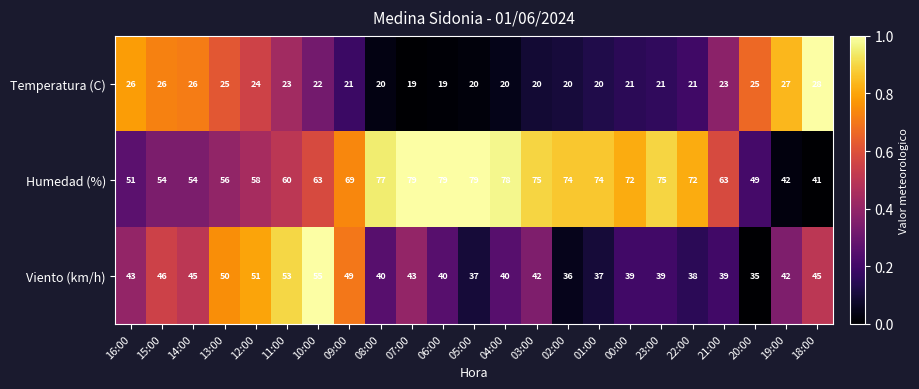

List the series in order of their peak value, highest first.

Humedad (%), Viento (km/h), Temperatura (C)